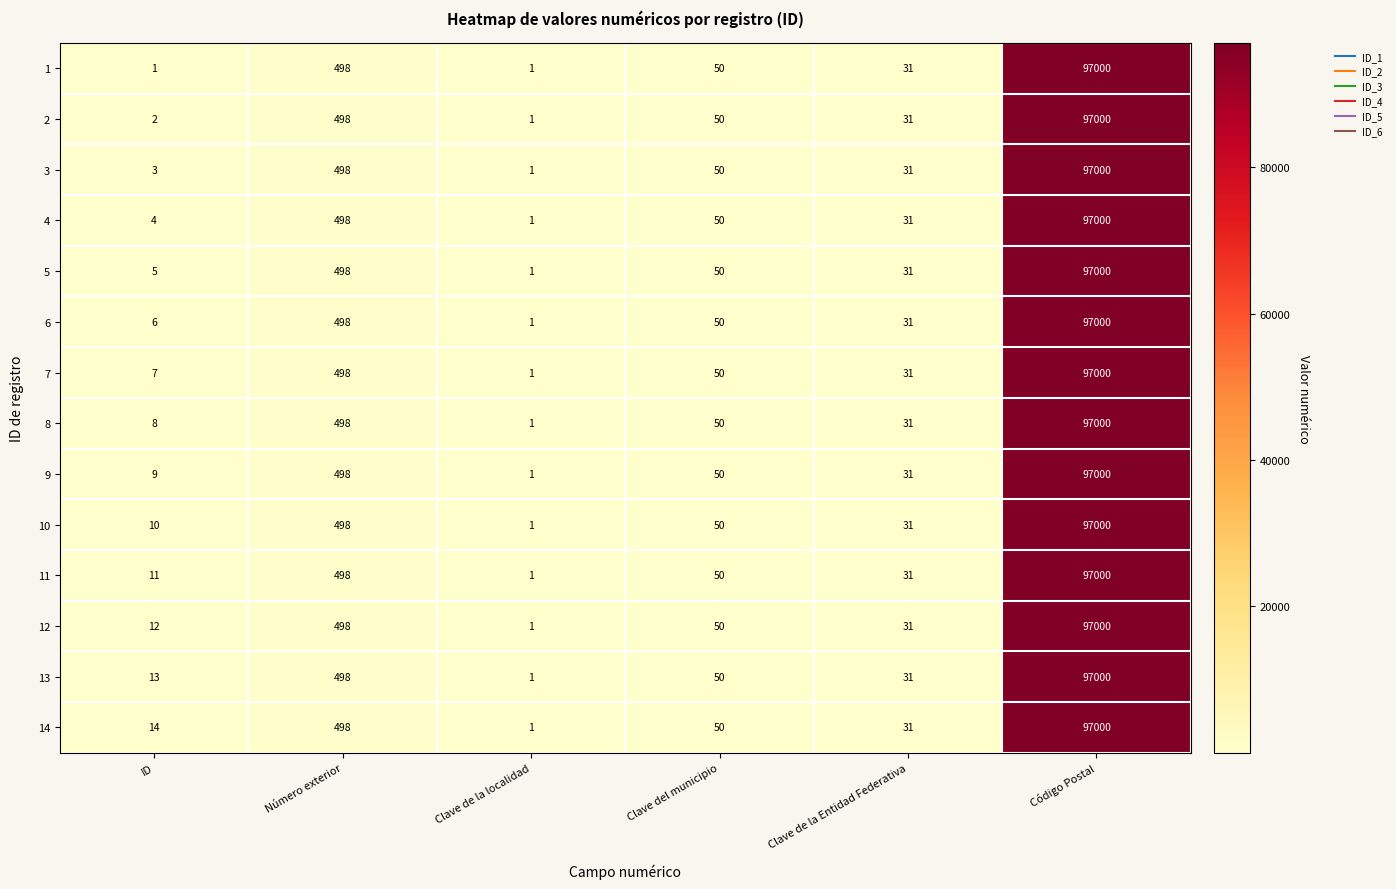

What is the highest value of the 9 series?

97000